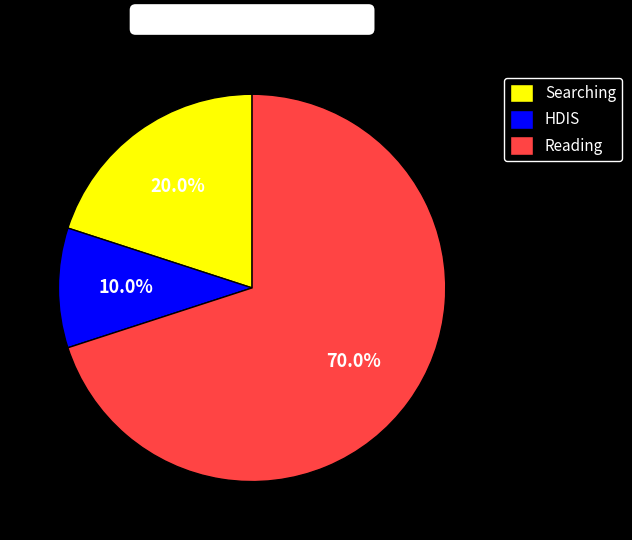

How many segments does this pie chart have?

3